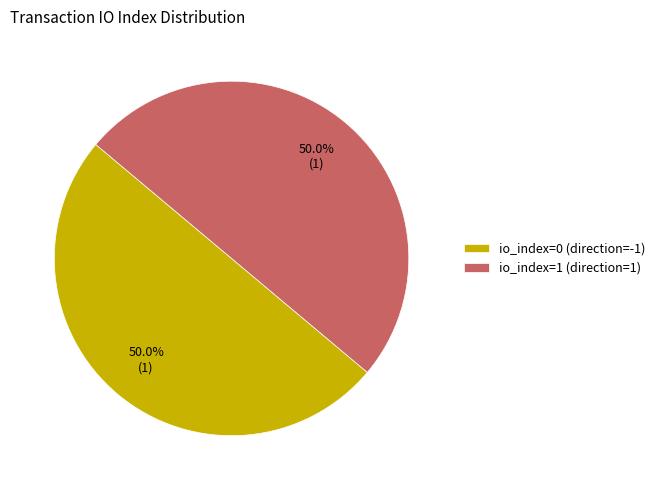

How many slices are in this pie chart?

2